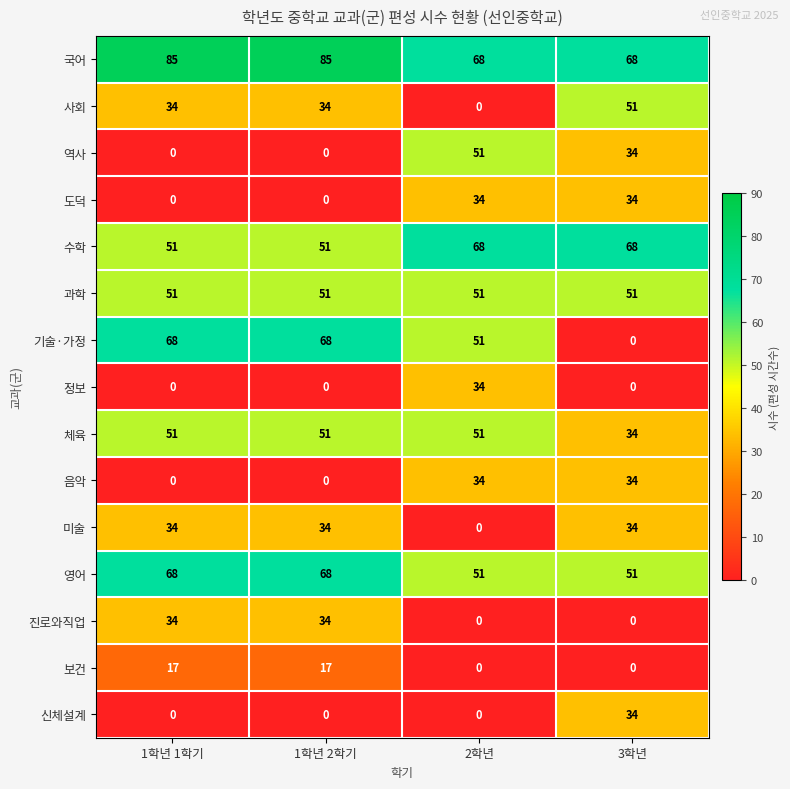

Is it true that 진로와직업 equals 18 at 3학년?

False